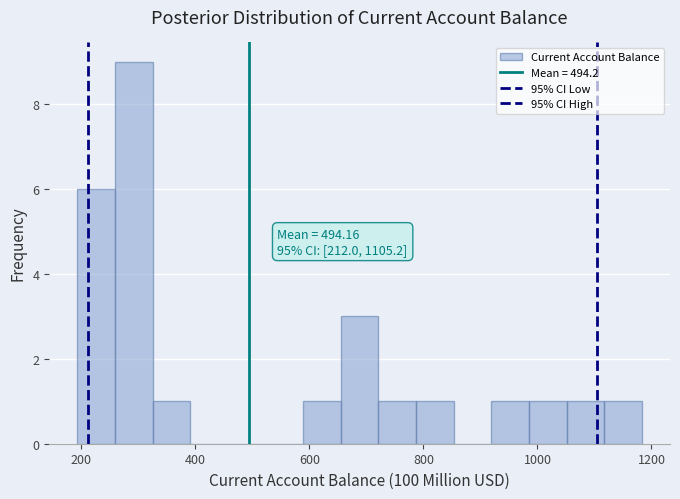

Around what value on the x-axis is the tallest bar? Give the approximate position of its centre, as read against the axis.

300